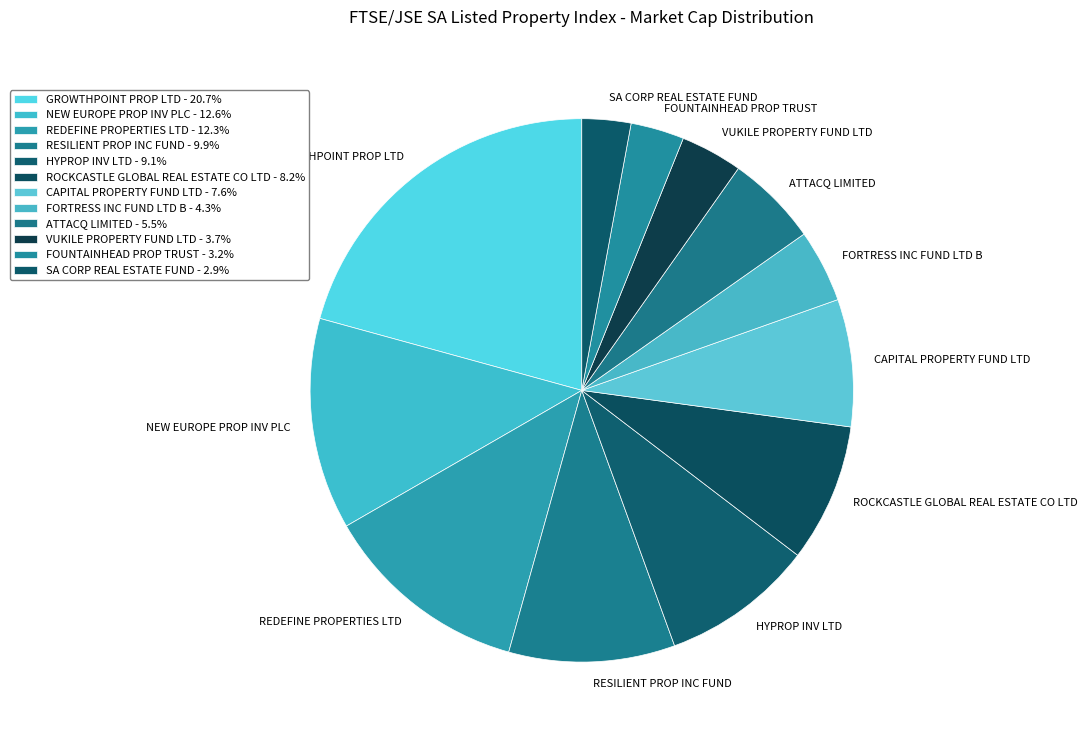

Approximately how many times larger is the value at NEW EUROPE PROP INV PLC compared to FORTRESS INC FUND LTD B?

2.9